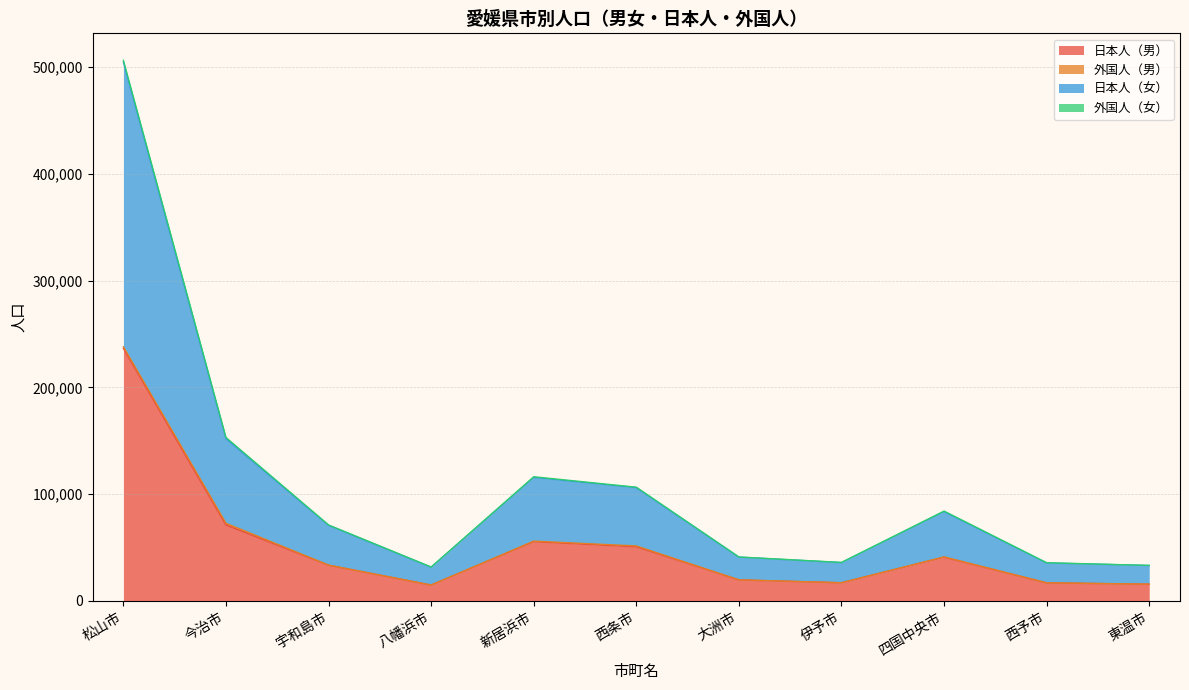

What is the value of the 日本人（女） point at the 2nd from the left?

152099